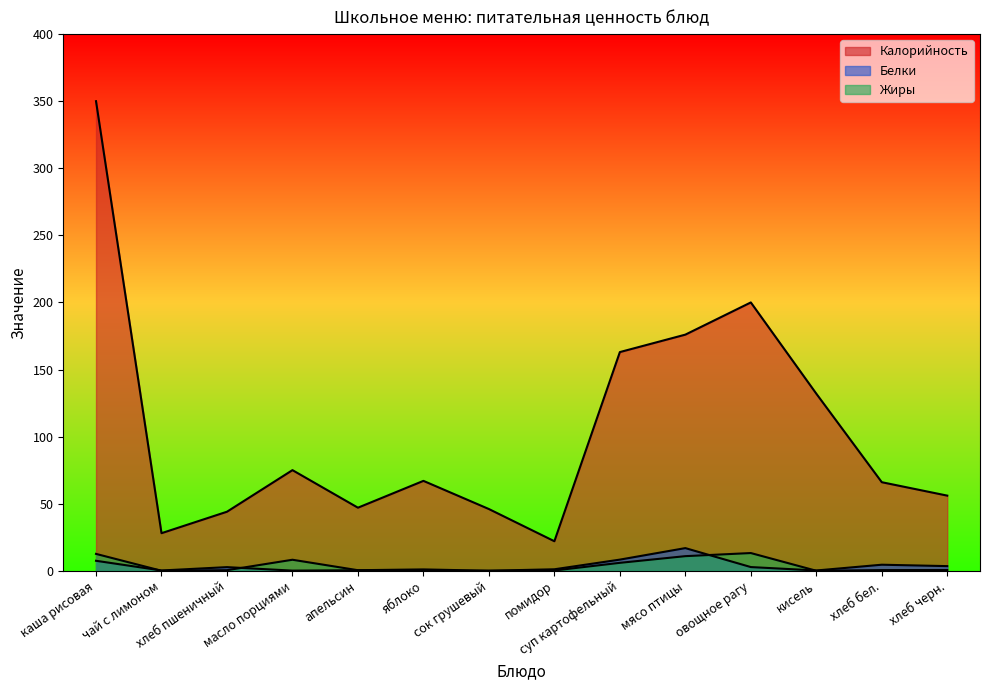

What is the maximum value for Жиры?

13.2